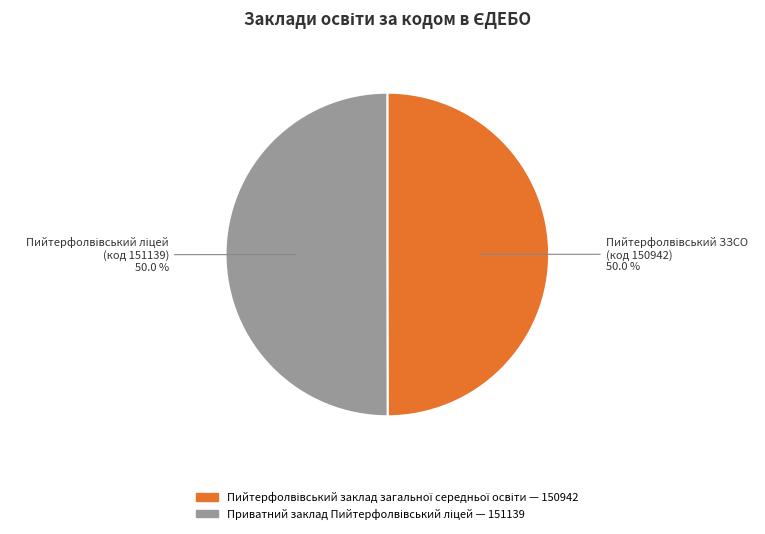

To the nearest percent, what is the combined percentage of Пийтерфолвівський заклад загальної середньої освіти and Приватний заклад Пийтерфолвівський ліцей?

100%